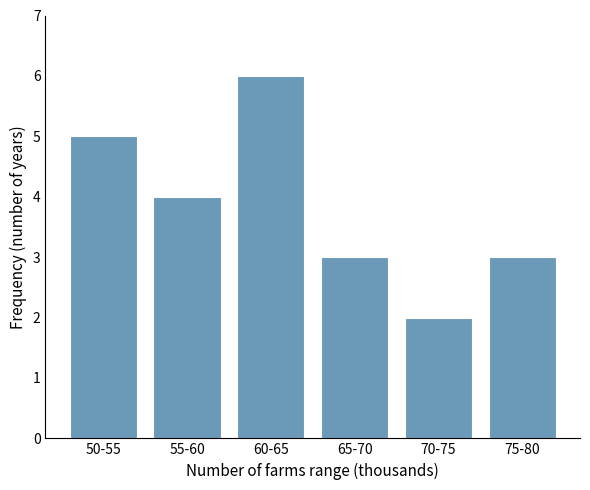

Reading left to right, list all the values displayed in this chart.

50-55=5	55-60=4	60-65=6	65-70=3	70-75=2	75-80=3